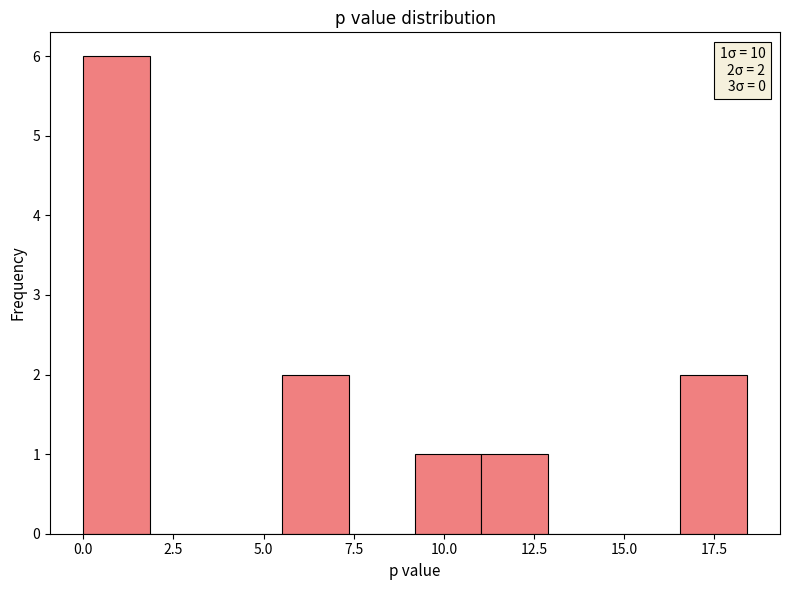

Read against the x-axis, roughly where is the centre of the tallest bar?

1.0